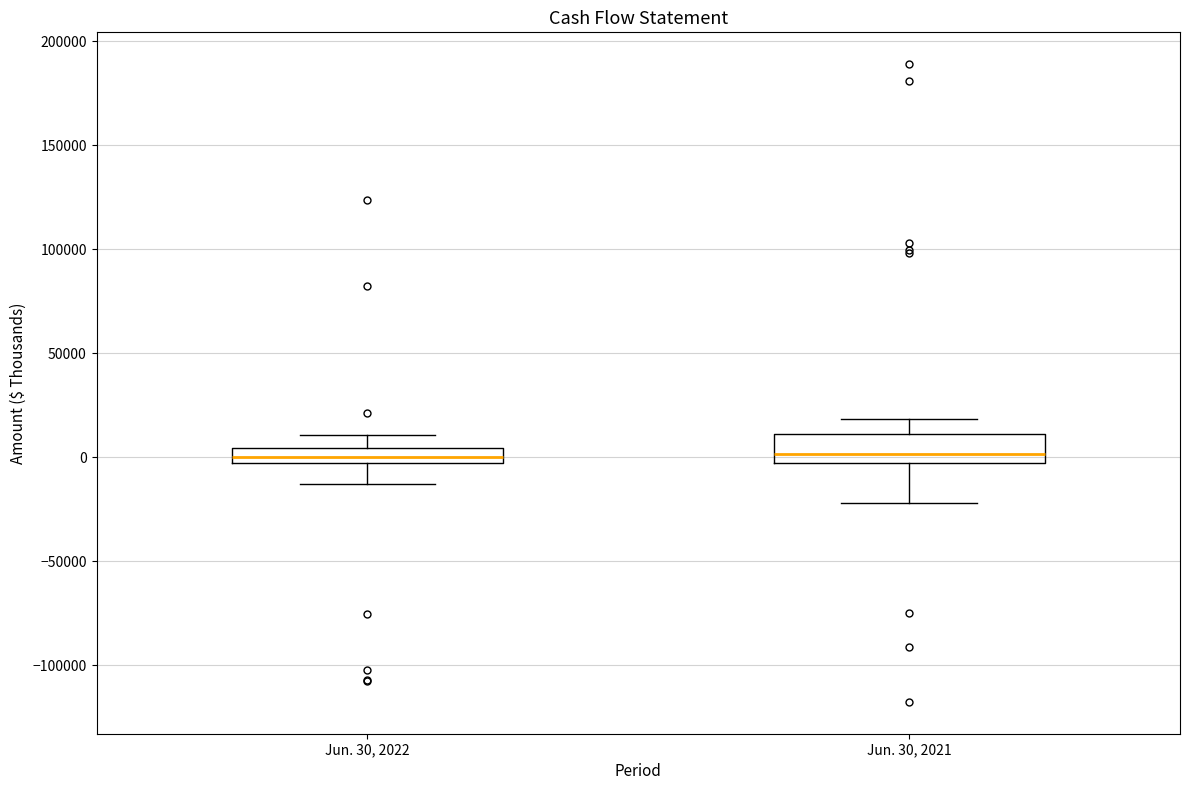

Where does the upper whisker of the box for Jun. 30, 2021 end on the y-axis? The values are not printed on the chart, so give them approximately, as read against the axis.

20000